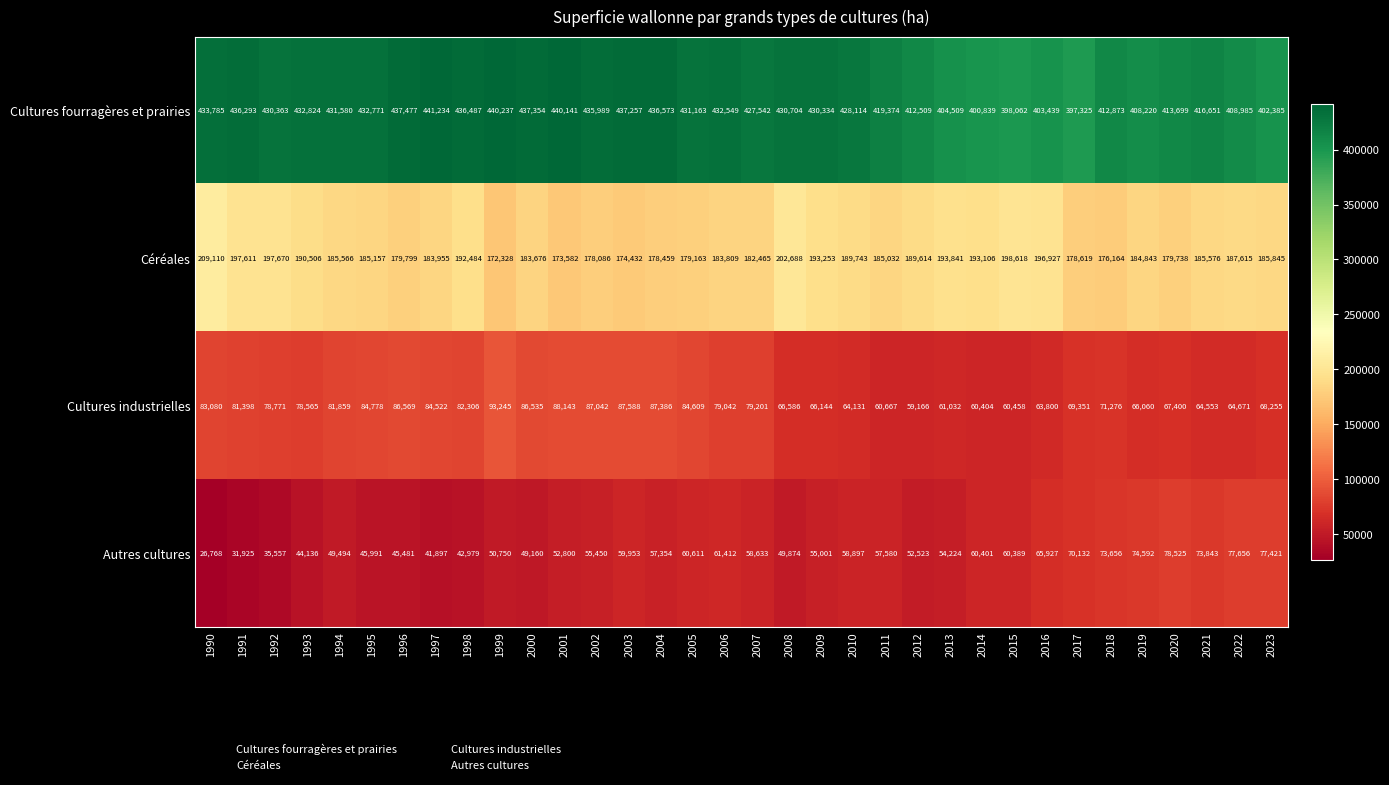

What is the total value across all series at 1996?

749326